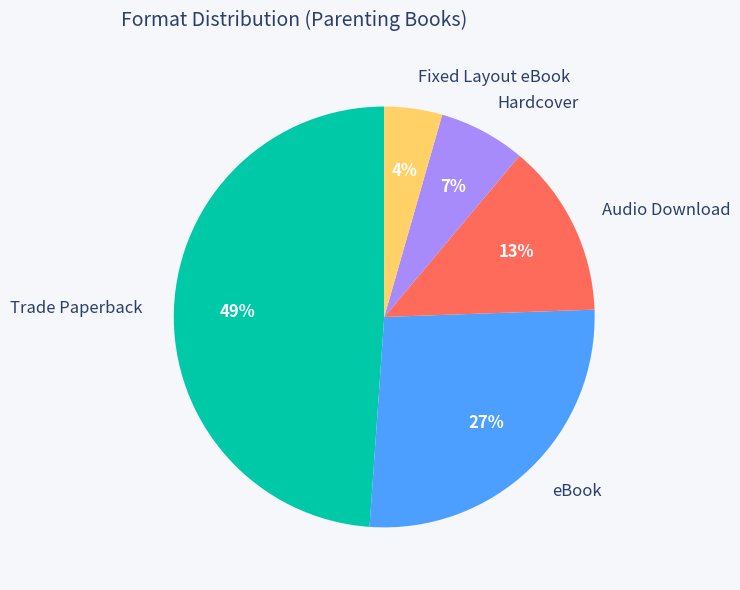

How many segments does this pie chart have?

5